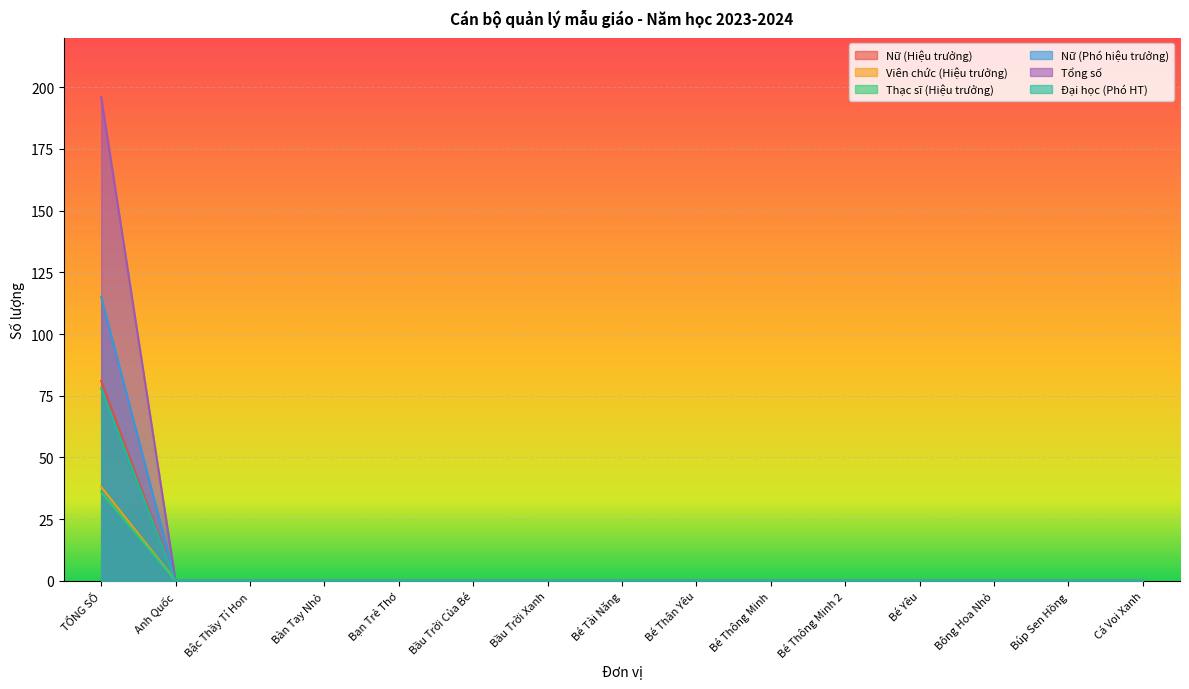

What is the label of the 1st point from the left?

TỔNG SỐ